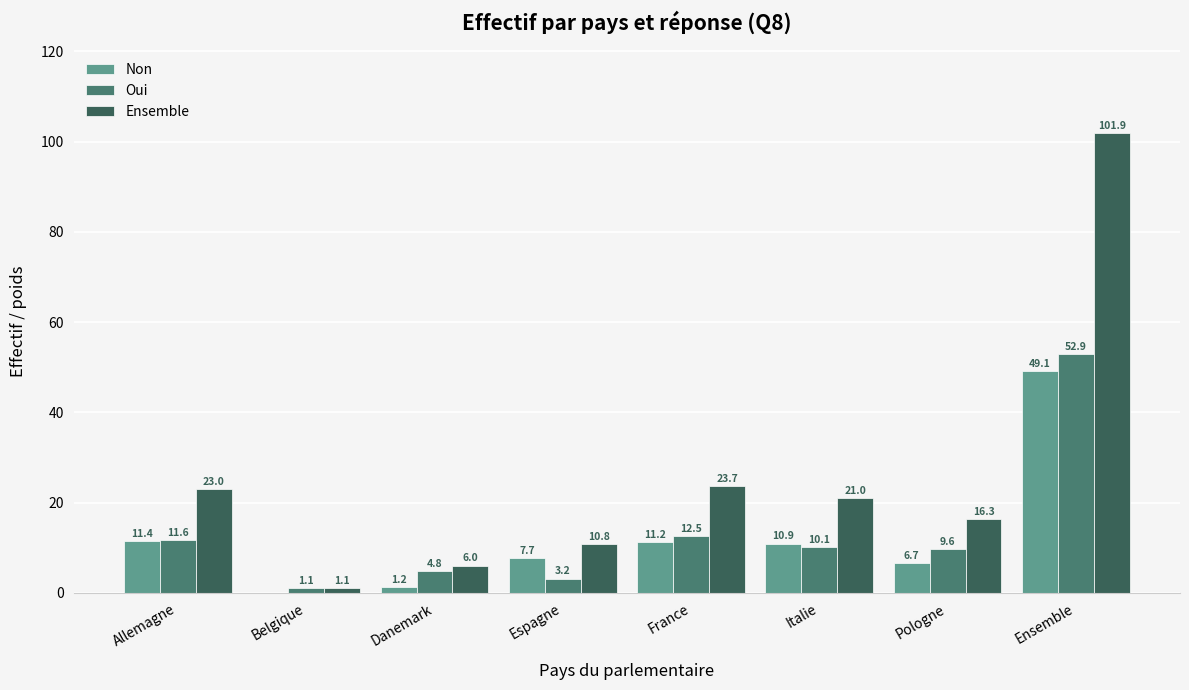

True or false: Oui has a value of 3.2 at Pologne.

False